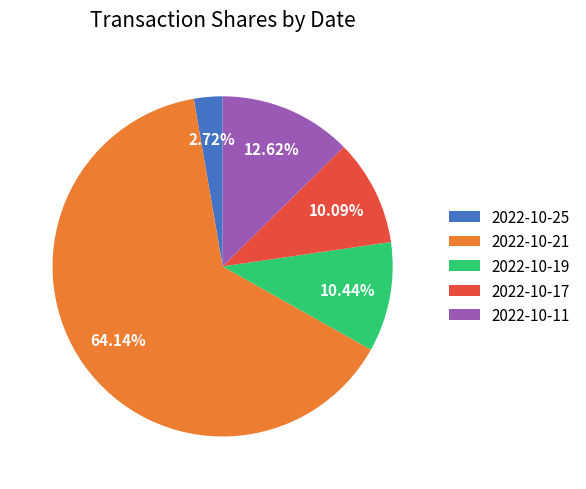

To the nearest percent, what portion does 2022-10-17 represent?

10%